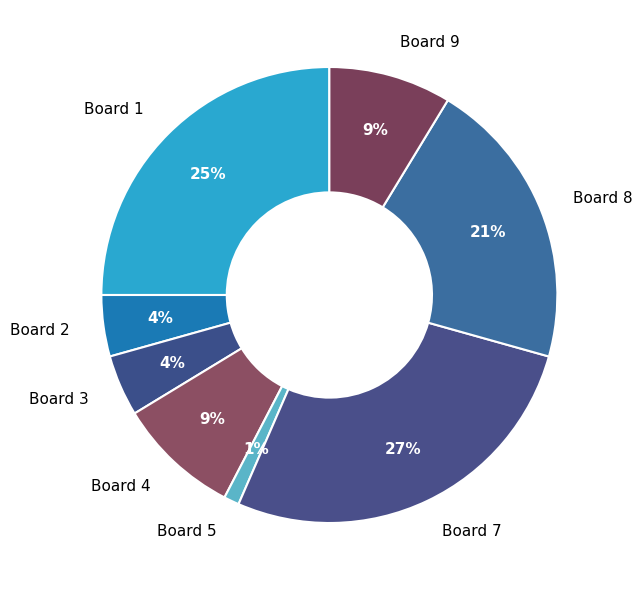

Which has a higher value, Board 3 or Board 5?

Board 3